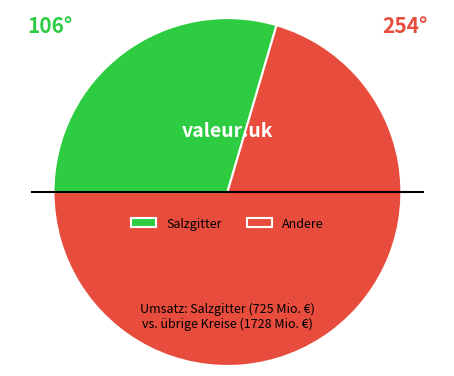

Which slice is the smallest?

Salzgitter